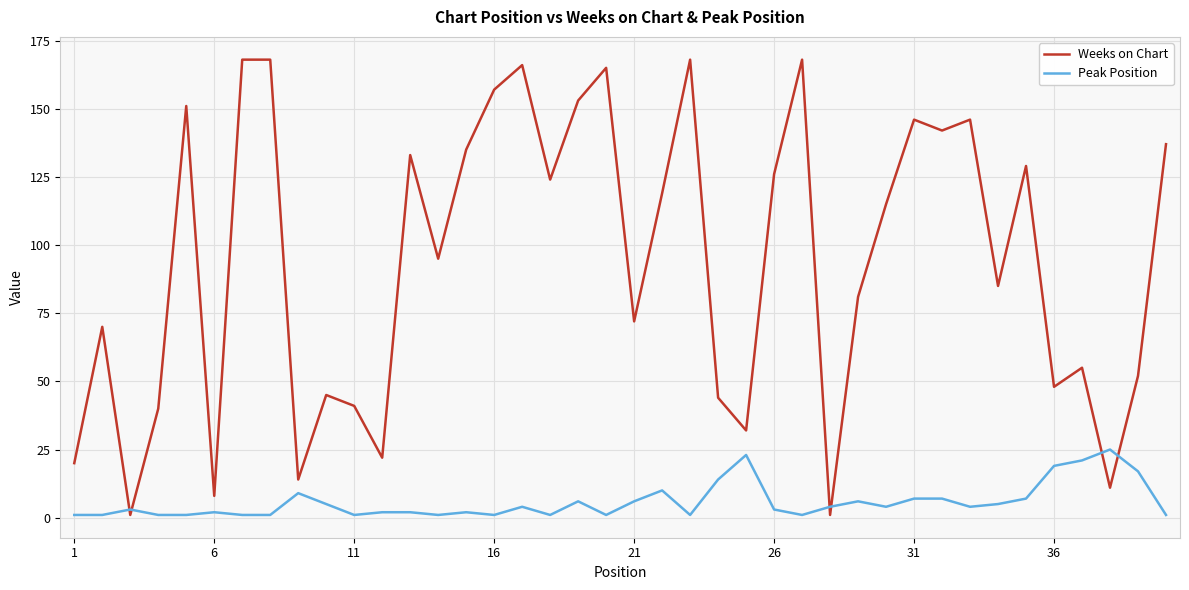

Rank the series by their maximum value, from lowest to highest.

Peak Position, Weeks on Chart